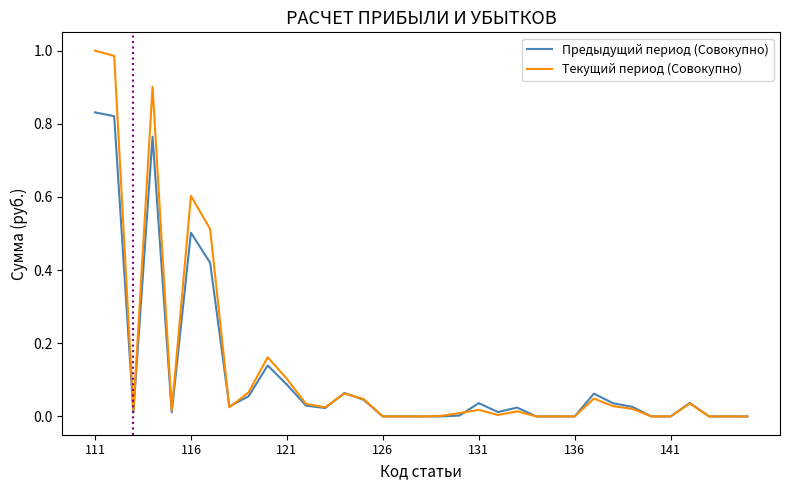

Which series has the widest spread of values?

Текущий период (Совокупно)